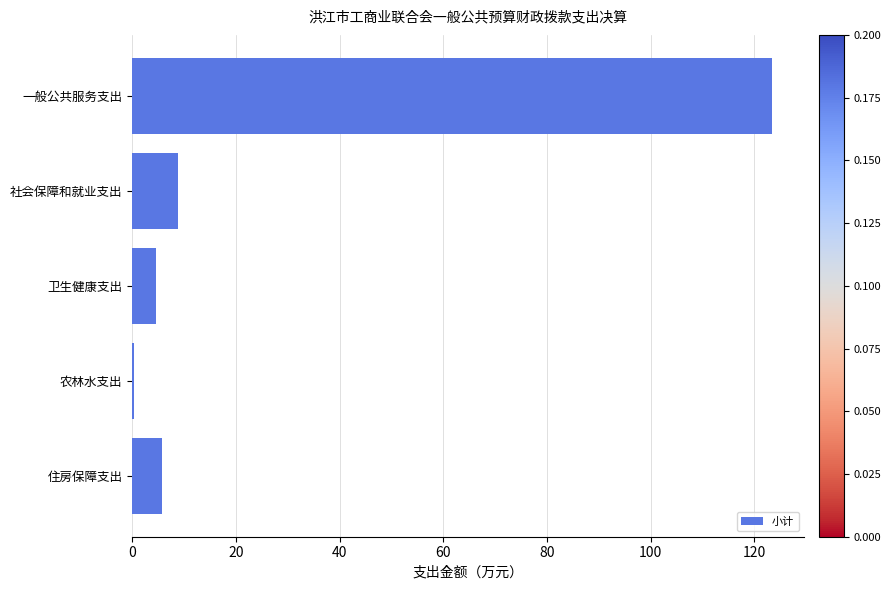

What is the maximum value shown in the chart?

123.5